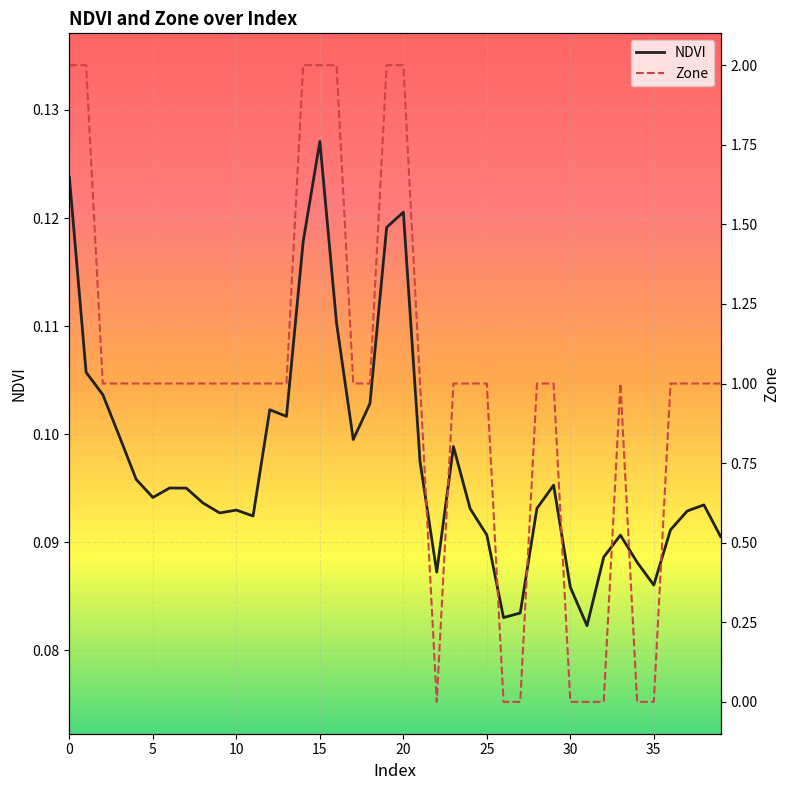

At how many categories does at least one series exceed 1?

7